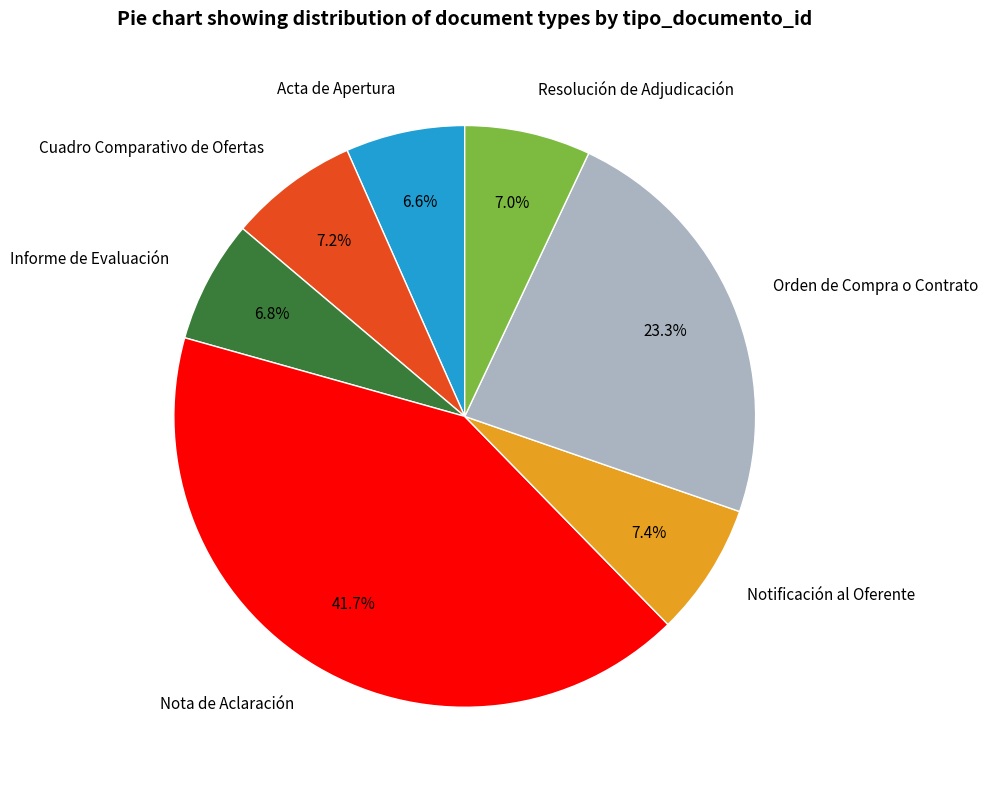

What percentage is the Resolución de Adjudicación slice, to the nearest percent?

7%